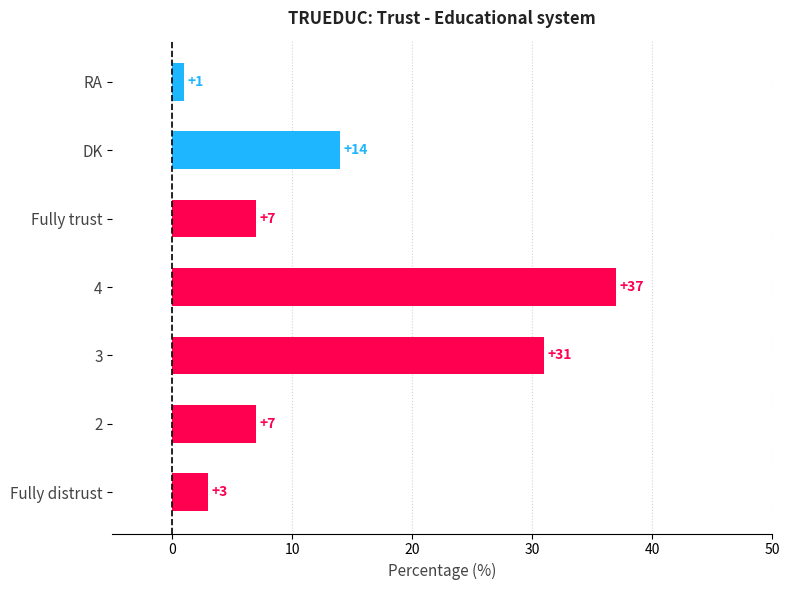

How many values are below 7?

2